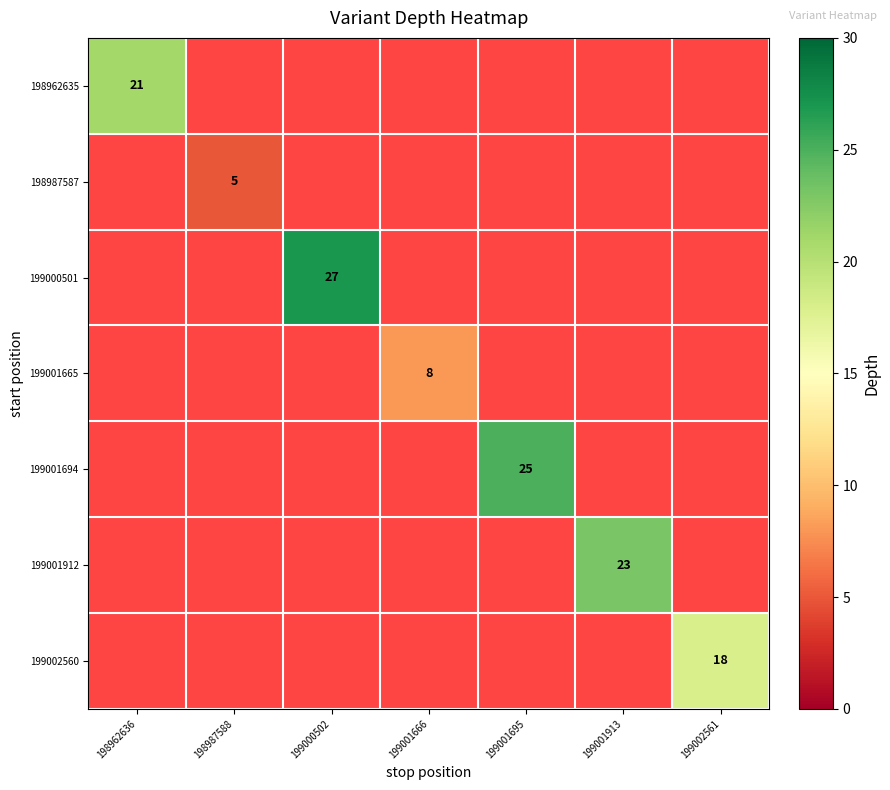

Is it true that 198987587 equals 5 at 198987588?

True